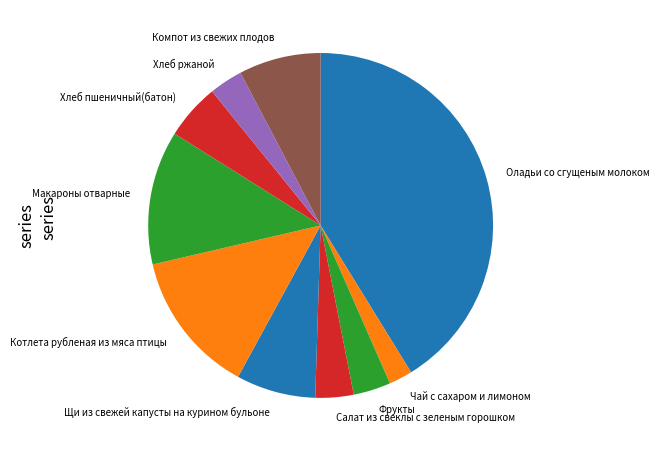

Between Макароны отварные and Котлета рубленая из мяса птицы, which is larger?

Котлета рубленая из мяса птицы